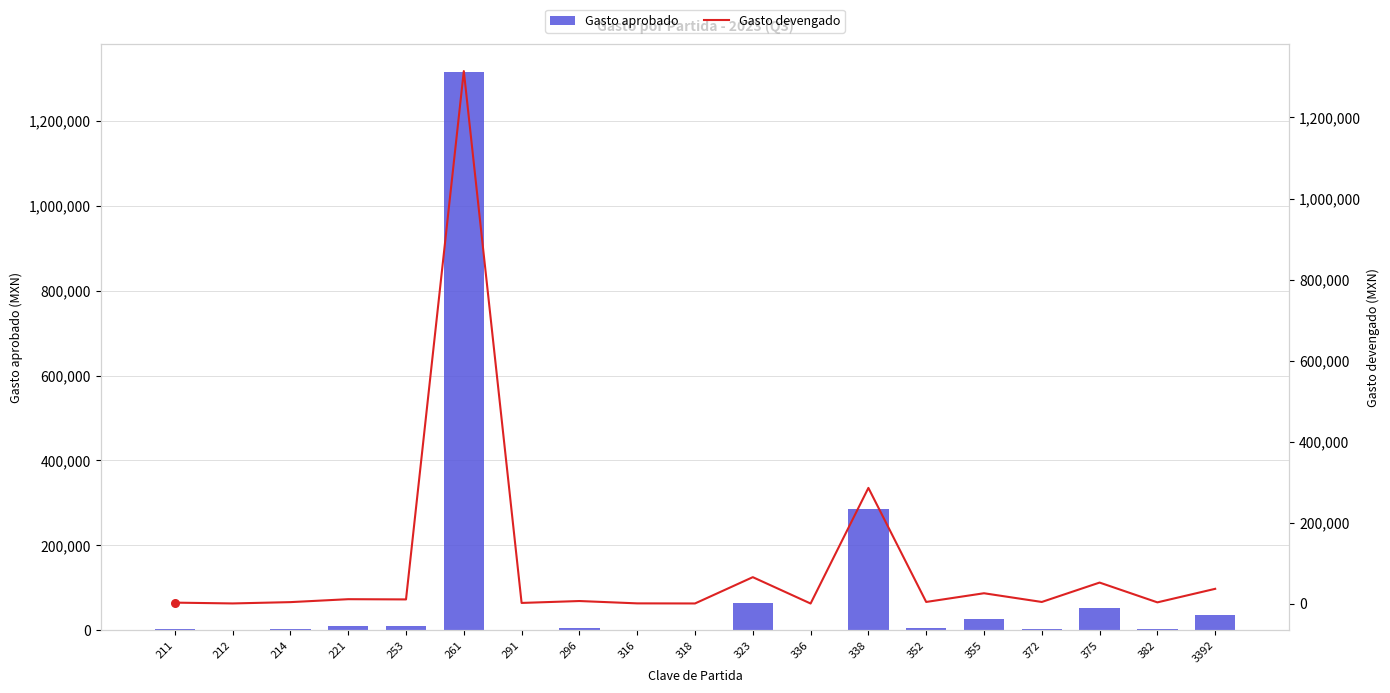

At how many categories does at least one series exceed 278732?

2